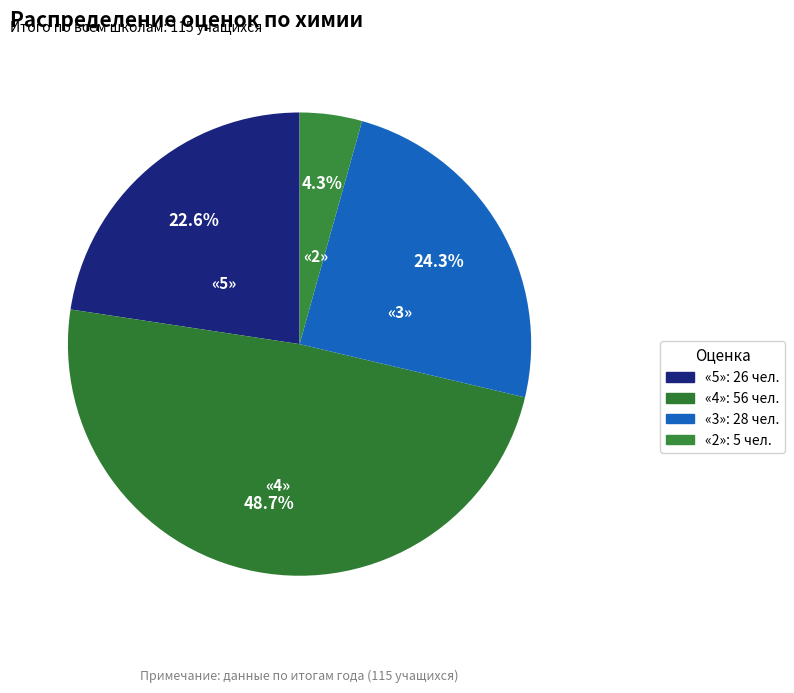

Rank the categories by value from lowest to highest.

«2», «5», «3», «4»